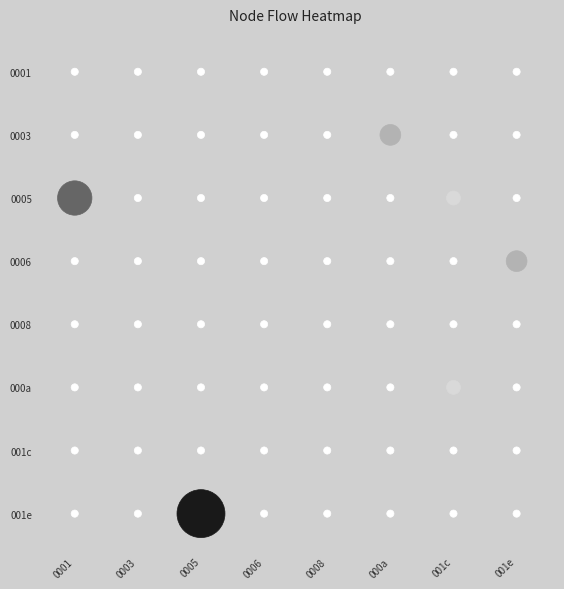

The value of 0005 at 0 is 7. True or false?

False